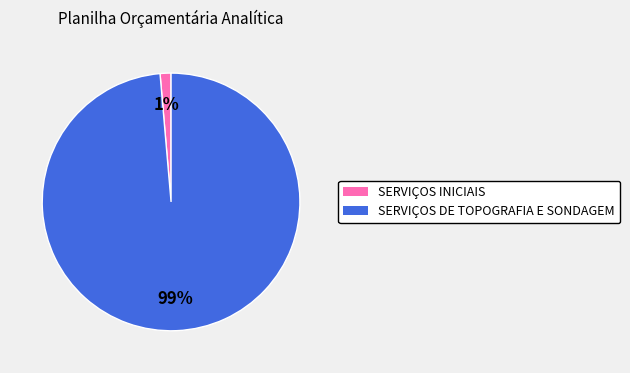

What is the smallest slice in the pie chart?

SERVIÇOS INICIAIS